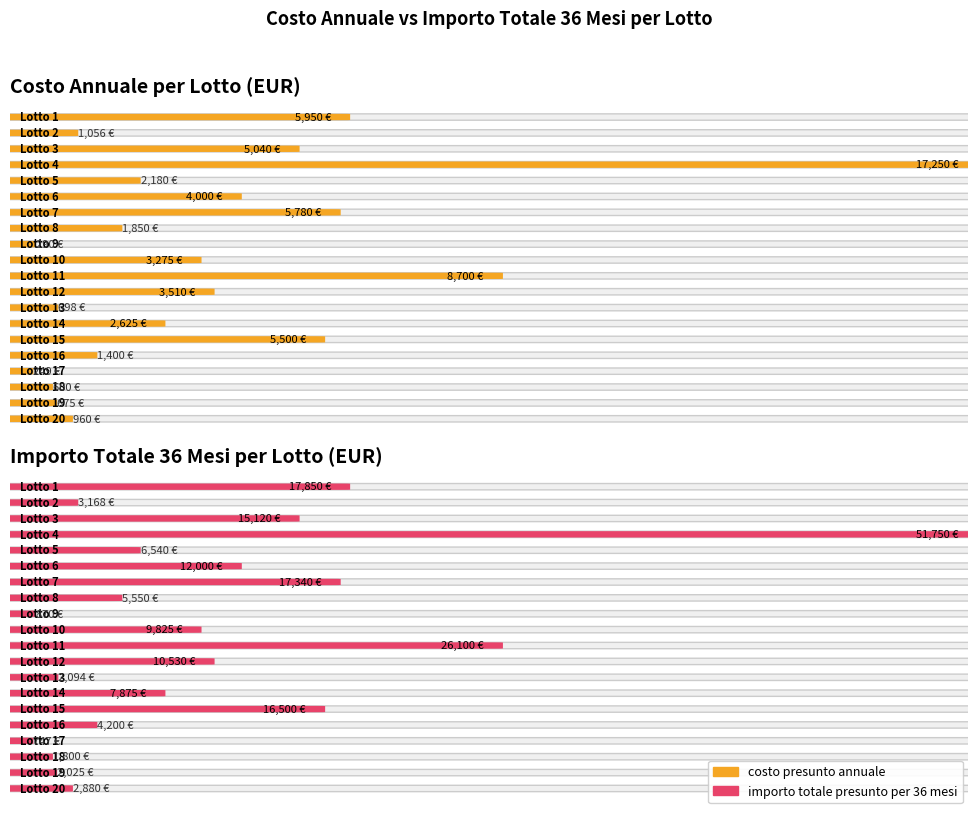

The value of importo totale presunto per 36 mesi at Lotto 5 is 6540. True or false?

True